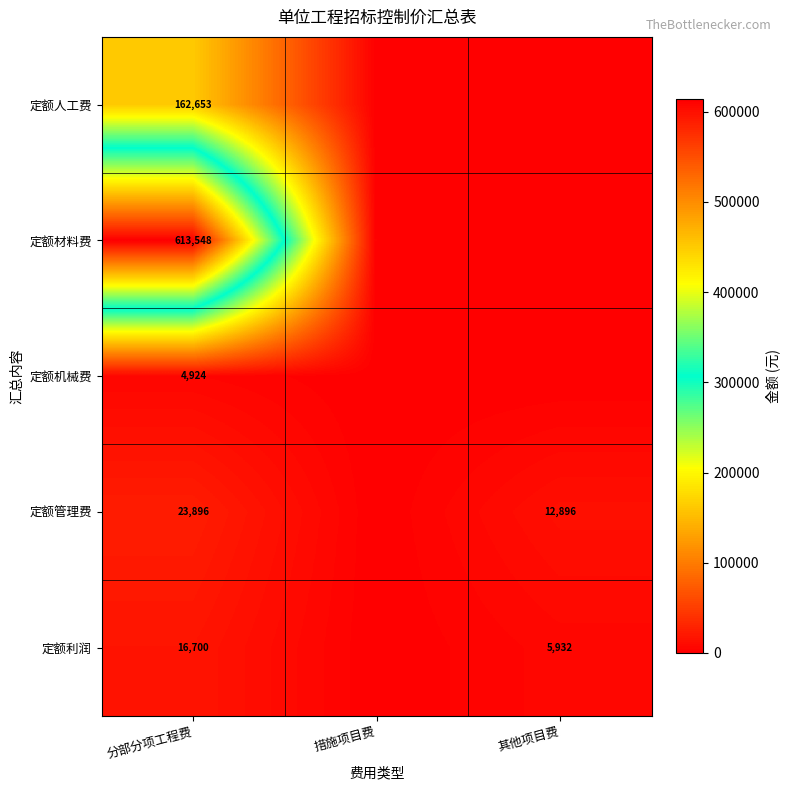

What is the difference between the highest and lowest values at 分部分项工程费?

608624